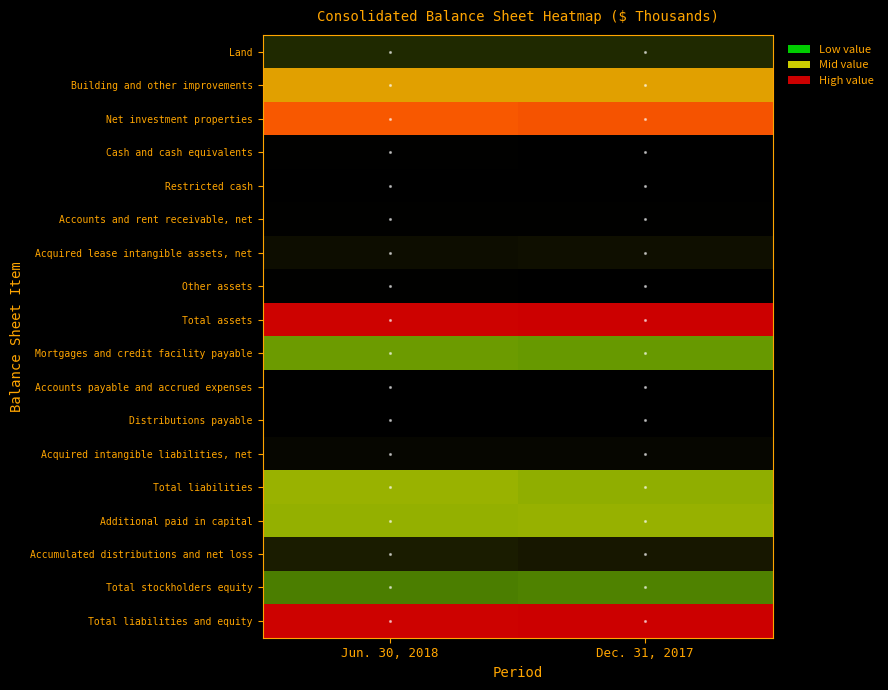

Rank the series at Jun. 30, 2018 from highest to lowest value.

Total assets, Total liabilities and equity, Net investment properties, Building and other improvements, Total liabilities, Additional paid in capital, Mortgages and credit facility payable, Total stockholders equity, Land, Accumulated distributions and net loss, Acquired lease intangible assets, net, Acquired intangible liabilities, net, Cash and cash equivalents, Other assets, Accounts and rent receivable, net, Distributions payable, Accounts payable and accrued expenses, Restricted cash